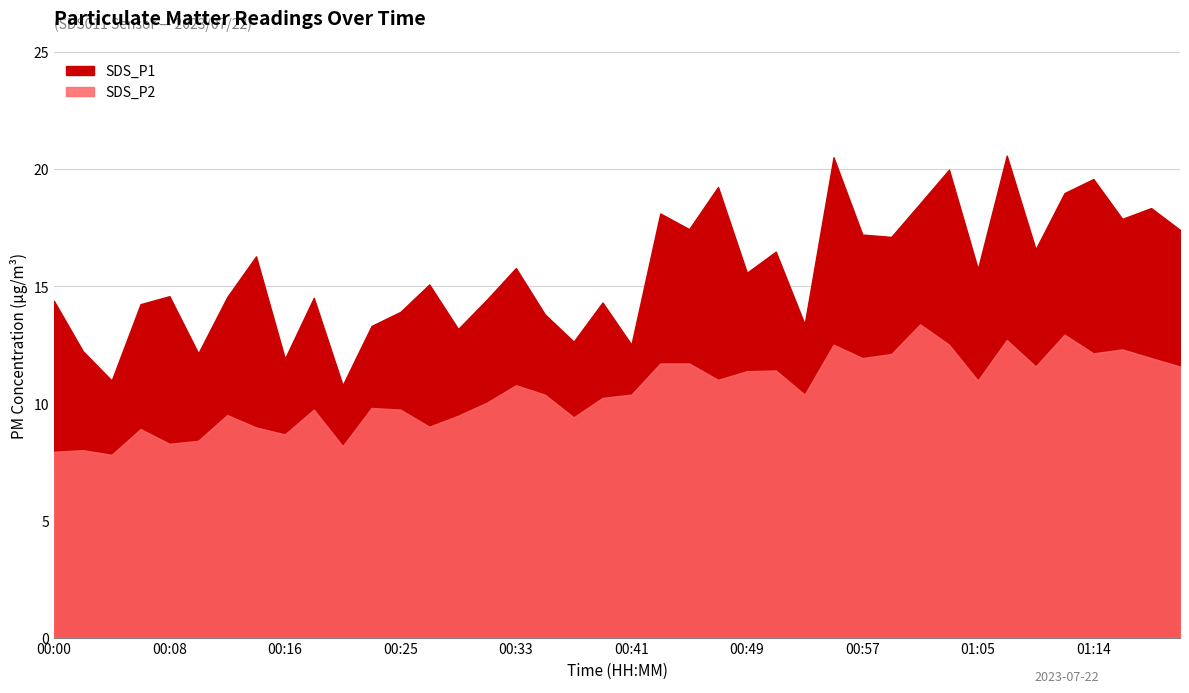

What are all the series names shown in the legend?

SDS_P1, SDS_P2